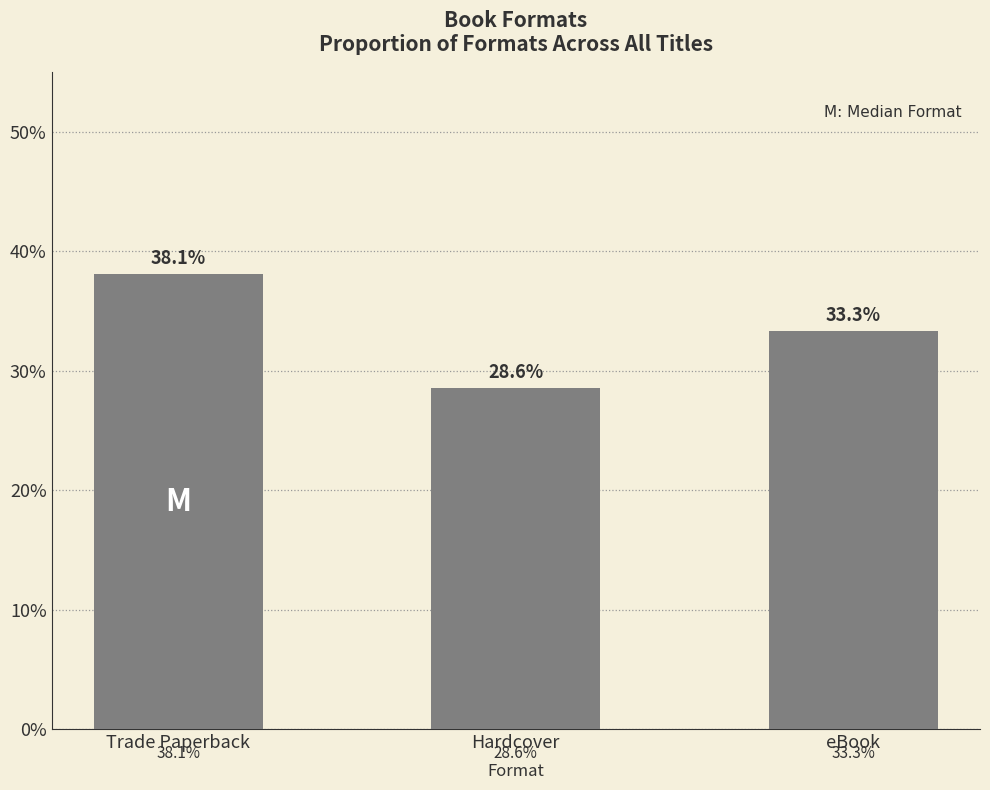

What is the sum of the values at Trade Paperback and eBook?

0.7